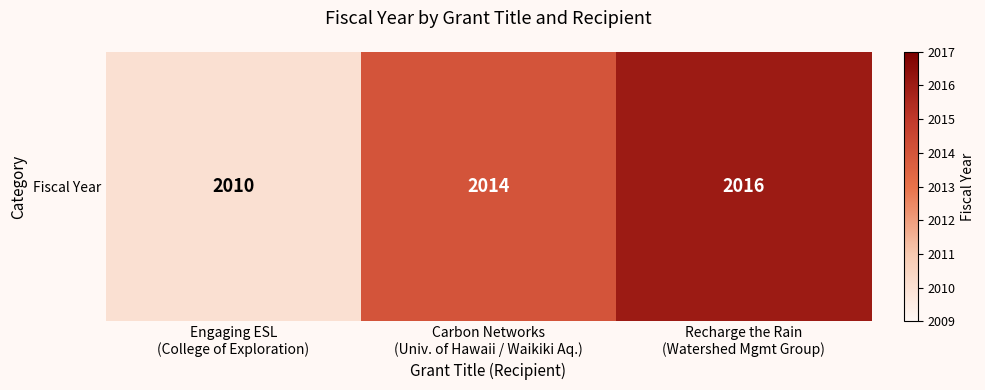

Reading left to right, what are all the values shown in this chart?

Engaging ESL
(College of Exploration)=2010	Carbon Networks
(Univ. of Hawaii / Waikiki Aq.)=2014	Recharge the Rain
(Watershed Mgmt Group)=2016